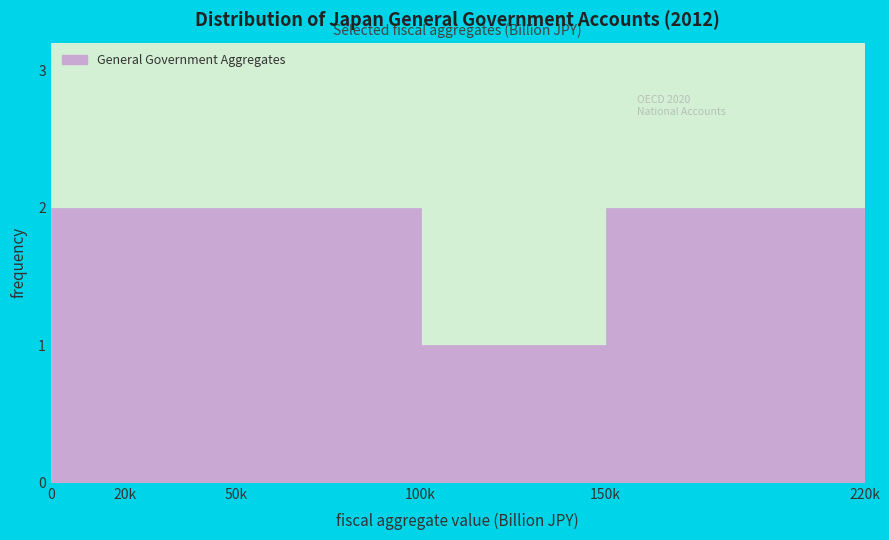

Reading left to right, list all the values displayed in this chart.

2	2	2	1	2